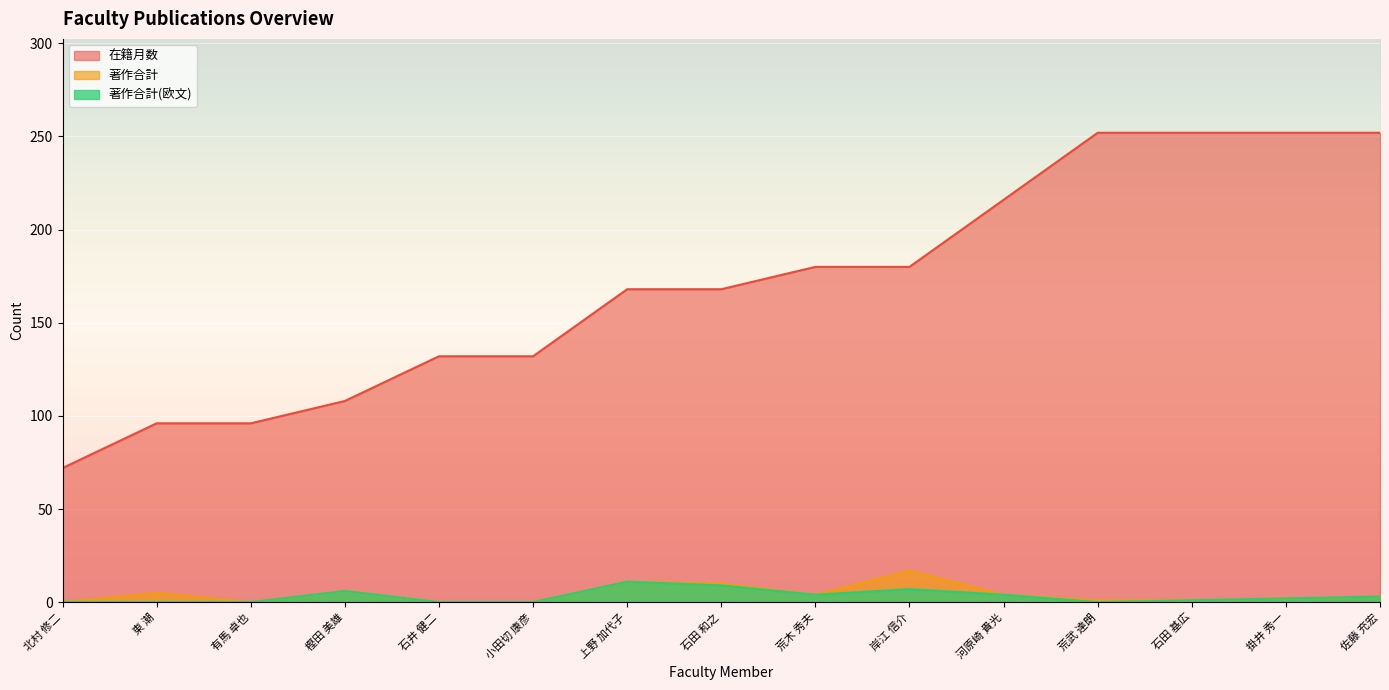

True or false: 著作合計(欧文) and 在籍月数 intersect in this chart.

False